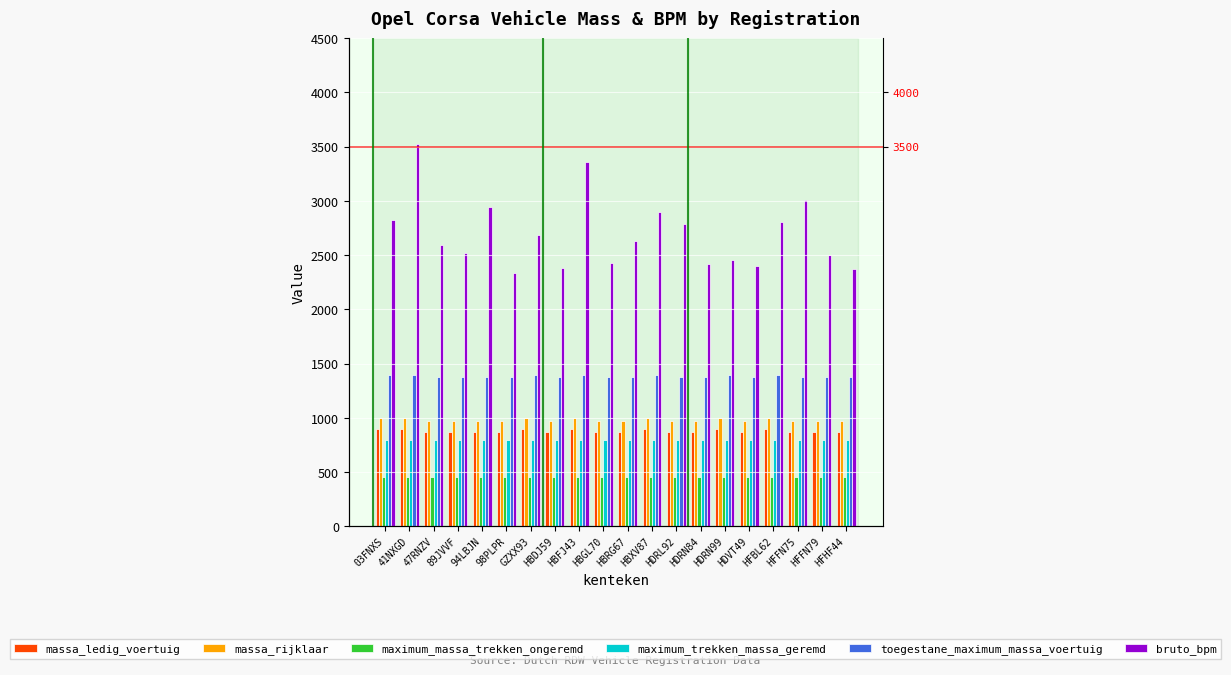

What is the difference between the second highest and minimum values in the massa_ledig_voertuig series?

25